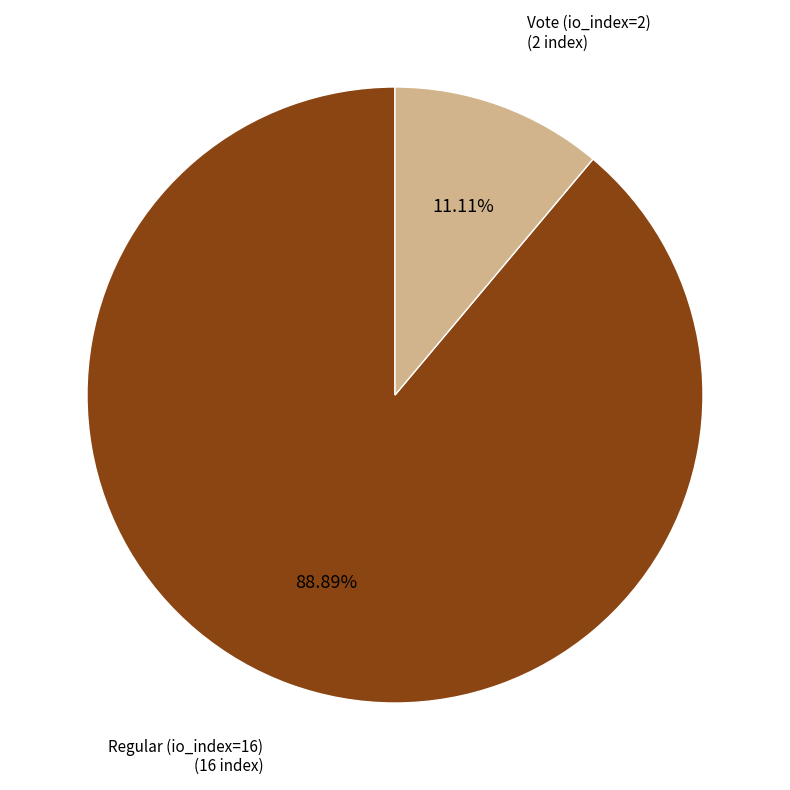

To the nearest percent, what percentage of the pie is Regular (io_index=16)?

89%